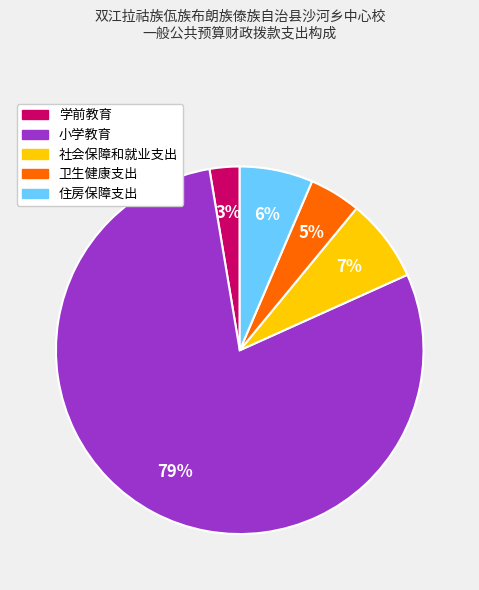

Which category has the smallest portion of the pie?

学前教育